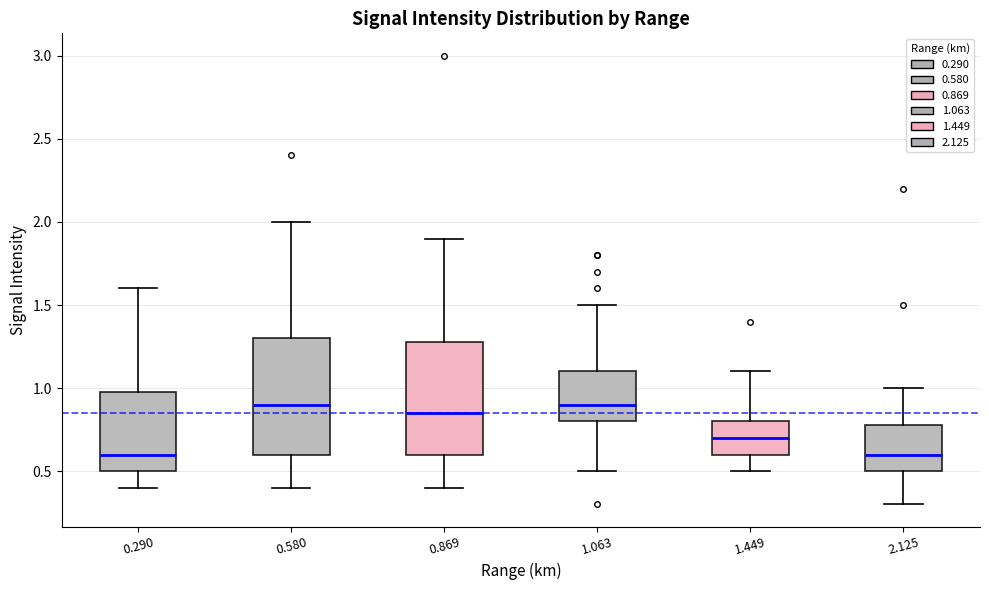

Reading left to right, transcribe this box plot: for each box, give where its median line is, the range the box spans, and where its two whiskers end, as read against the y-axis. The values are not printed on the chart, so give them approximately, as read against the axis.

0.290: median 0.60, box 0.50 to 1.00, whiskers 0.40 to 1.60
0.580: median 0.90, box 0.60 to 1.30, whiskers 0.40 to 2.00
0.869: median 0.85, box 0.60 to 1.30, whiskers 0.40 to 1.90
1.063: median 0.90, box 0.80 to 1.10, whiskers 0.50 to 1.50
1.449: median 0.70, box 0.60 to 0.80, whiskers 0.50 to 1.10
2.125: median 0.60, box 0.50 to 0.80, whiskers 0.30 to 1.00